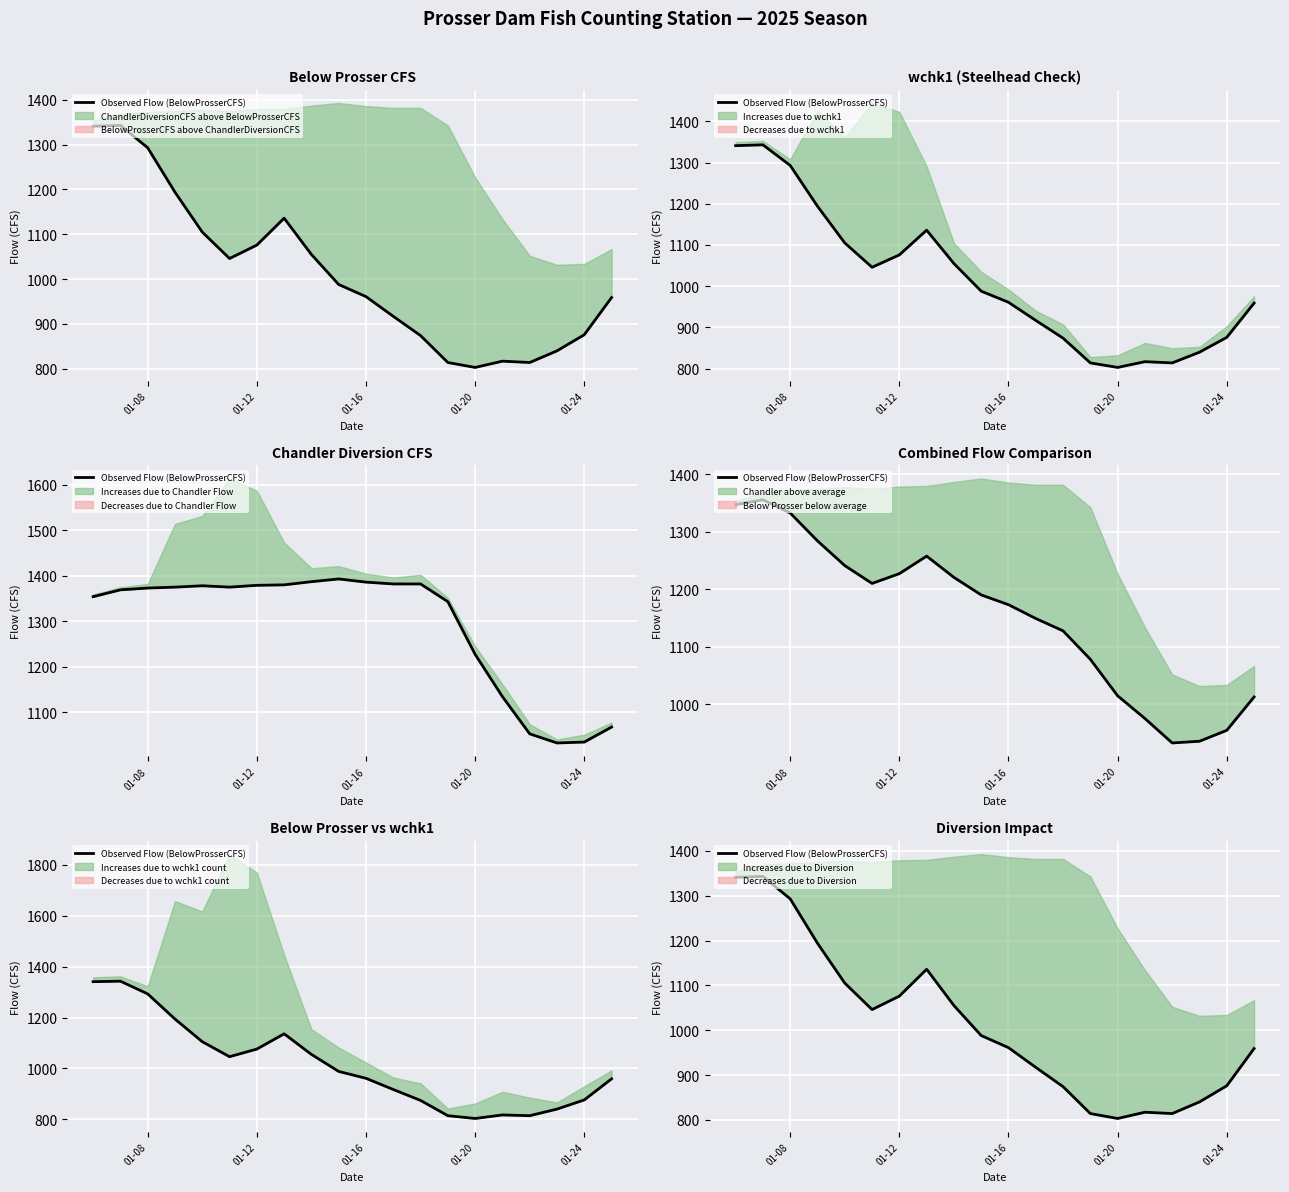

How many values exceed 988?

9